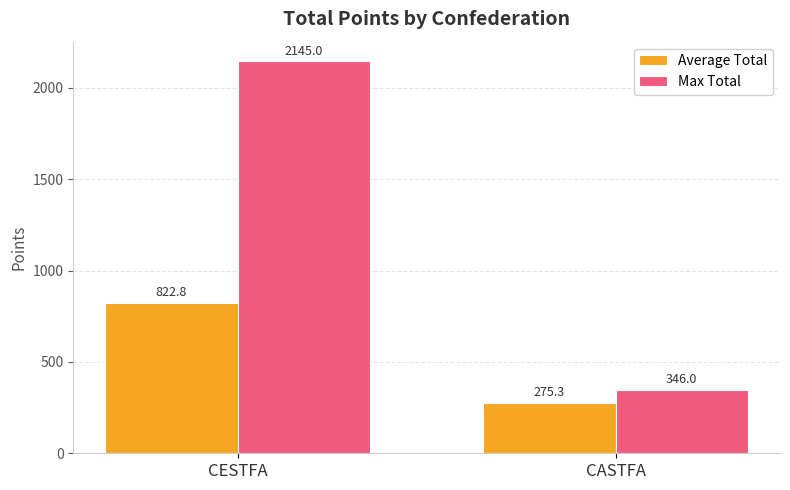

How many values in the Average Total series exceed 822?

1